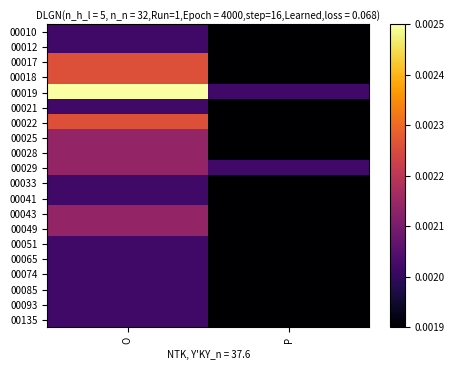

Reading right to left, what are all the values shown in this chart?

00010: P=0.0	O=0.0
00012: P=0.0	O=0.0
00017: P=0.0	O=0.0
00018: P=0.0	O=0.0
00019: P=0.0	O=0.0
00021: P=0.0	O=0.0
00022: P=0.0	O=0.0
00025: P=0.0	O=0.0
00028: P=0.0	O=0.0
00029: P=0.0	O=0.0
00033: P=0.0	O=0.0
00041: P=0.0	O=0.0
00043: P=0.0	O=0.0
00049: P=0.0	O=0.0
00051: P=0.0	O=0.0
00065: P=0.0	O=0.0
00074: P=0.0	O=0.0
00085: P=0.0	O=0.0
00093: P=0.0	O=0.0
00135: P=0.0	O=0.0